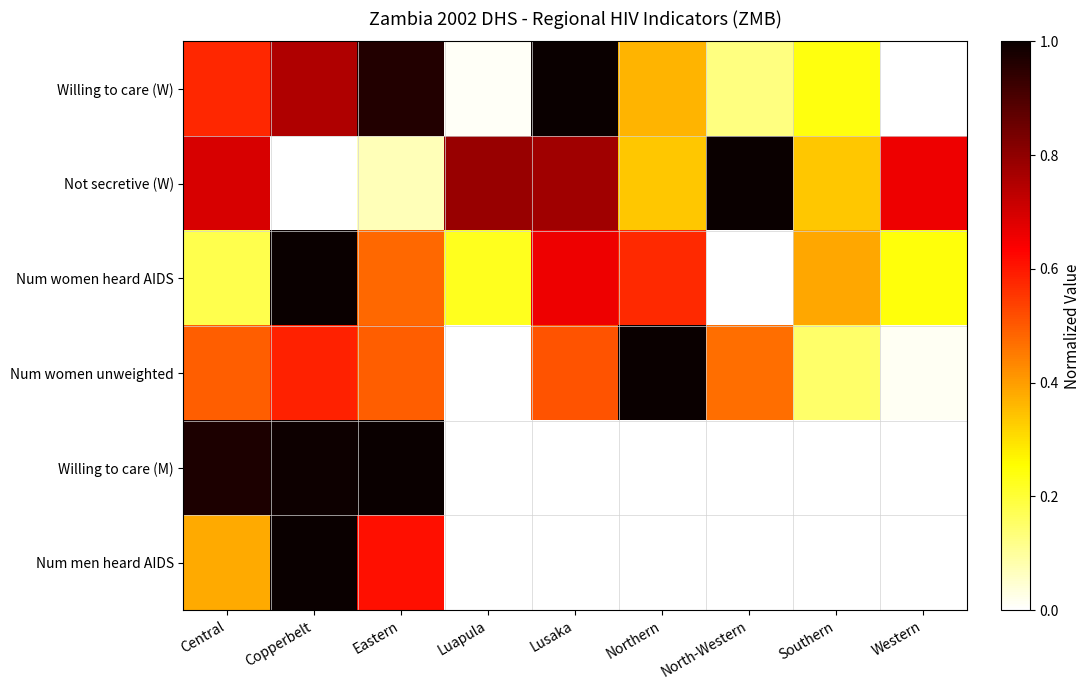

Reading left to right, extract all data points from this chart.

Willing to care (W): Central=0.6	Copperbelt=0.8	Eastern=1.0	Luapula=0.0	Lusaka=1.0	Northern=0.4	North-Western=0.1	Southern=0.2	Western=0.0
Not secretive (W): Central=0.7	Copperbelt=0.0	Eastern=0.1	Luapula=0.8	Lusaka=0.8	Northern=0.3	North-Western=1.0	Southern=0.3	Western=0.7
Num women heard AIDS: Central=0.2	Copperbelt=1.0	Eastern=0.5	Luapula=0.2	Lusaka=0.7	Northern=0.6	North-Western=0.0	Southern=0.4	Western=0.2
Num women unweighted: Central=0.5	Copperbelt=0.6	Eastern=0.5	Luapula=0.0	Lusaka=0.5	Northern=1.0	North-Western=0.5	Southern=0.2	Western=0.0
Willing to care (M): Central=1.0	Copperbelt=1.0	Eastern=1.0	Luapula=0.0	Lusaka=0.0	Northern=0.0	North-Western=0.0	Southern=0.0	Western=0.0
Num men heard AIDS: Central=0.4	Copperbelt=1.0	Eastern=0.6	Luapula=0.0	Lusaka=0.0	Northern=0.0	North-Western=0.0	Southern=0.0	Western=0.0